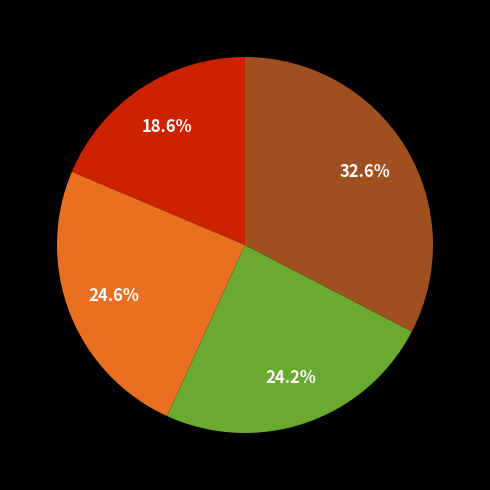

Does any single category account for the majority?

No